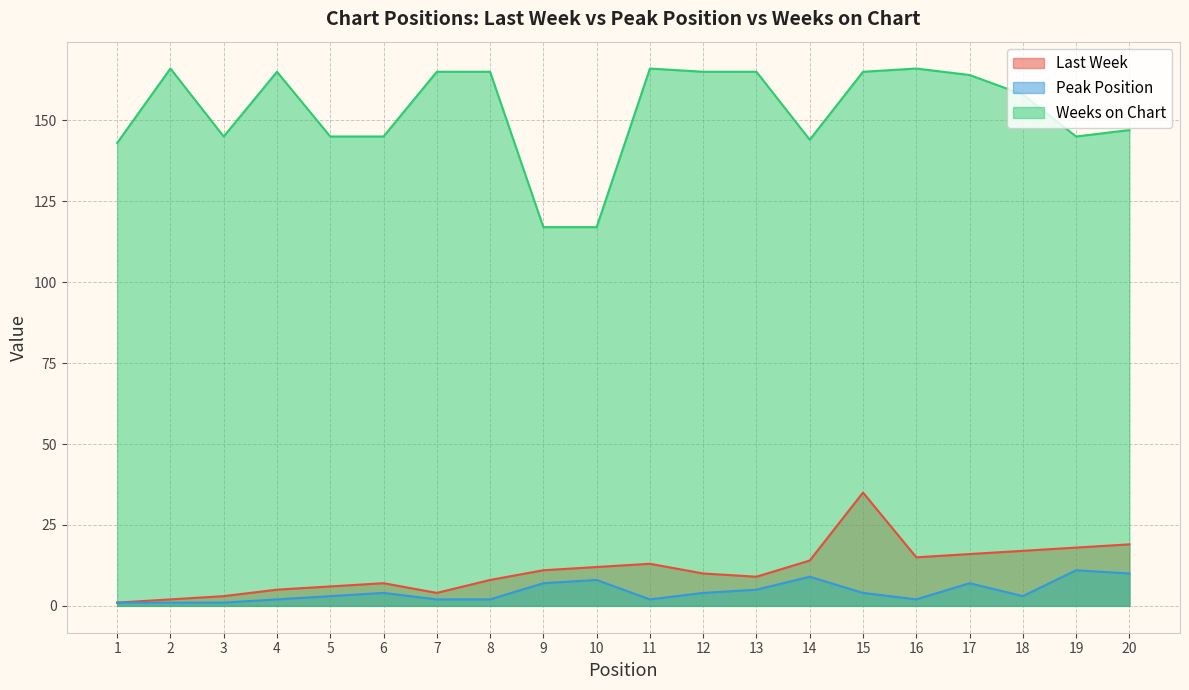

What are all the series names shown in the legend?

Last Week, Peak Position, Weeks on Chart